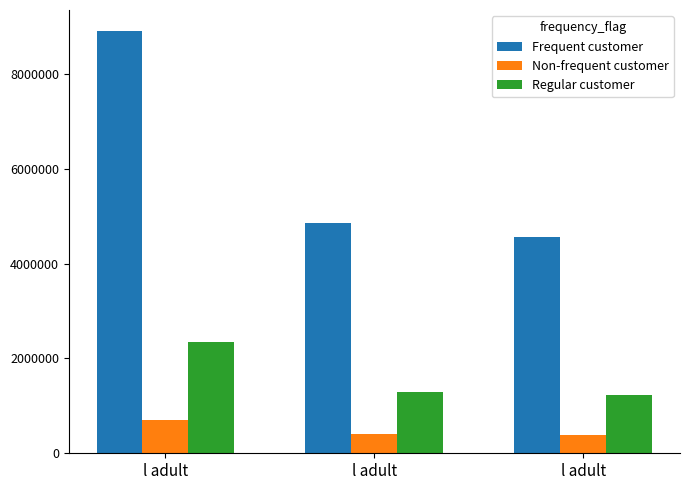

How many distinct data groups are displayed?

3